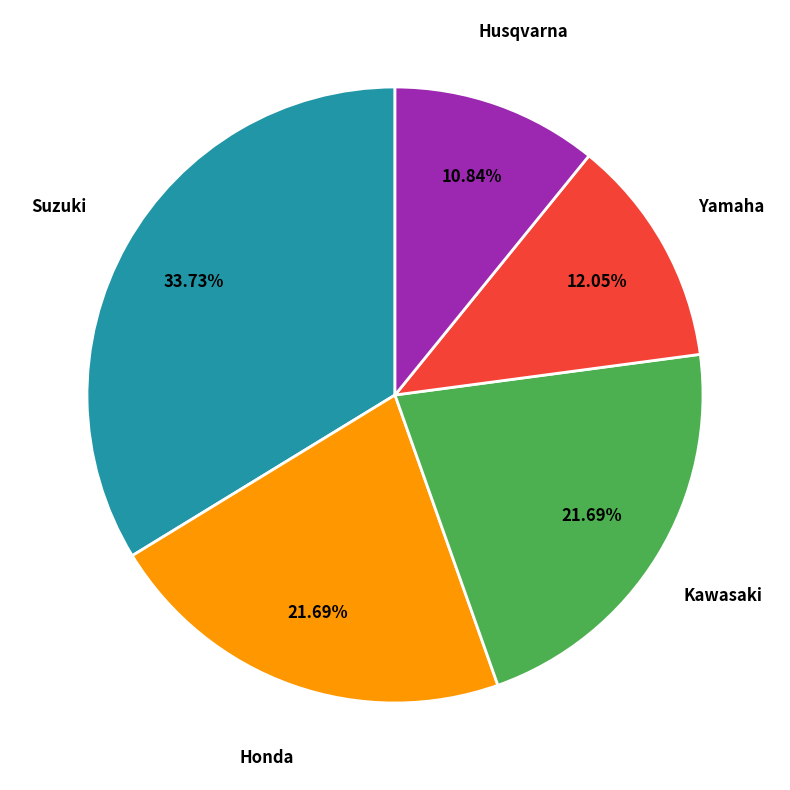

Does Husqvarna account for over 50% of the chart?

No